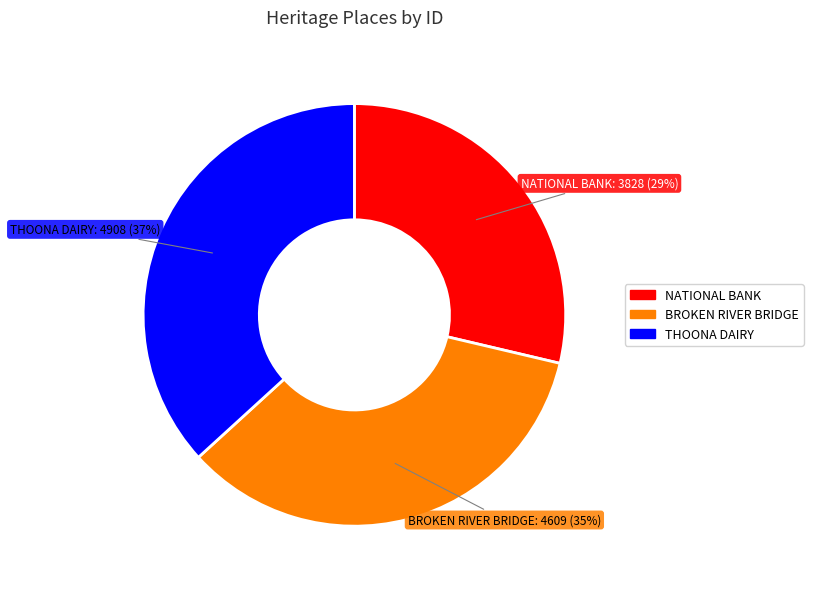

Is there any slice that represents more than half of the pie?

No